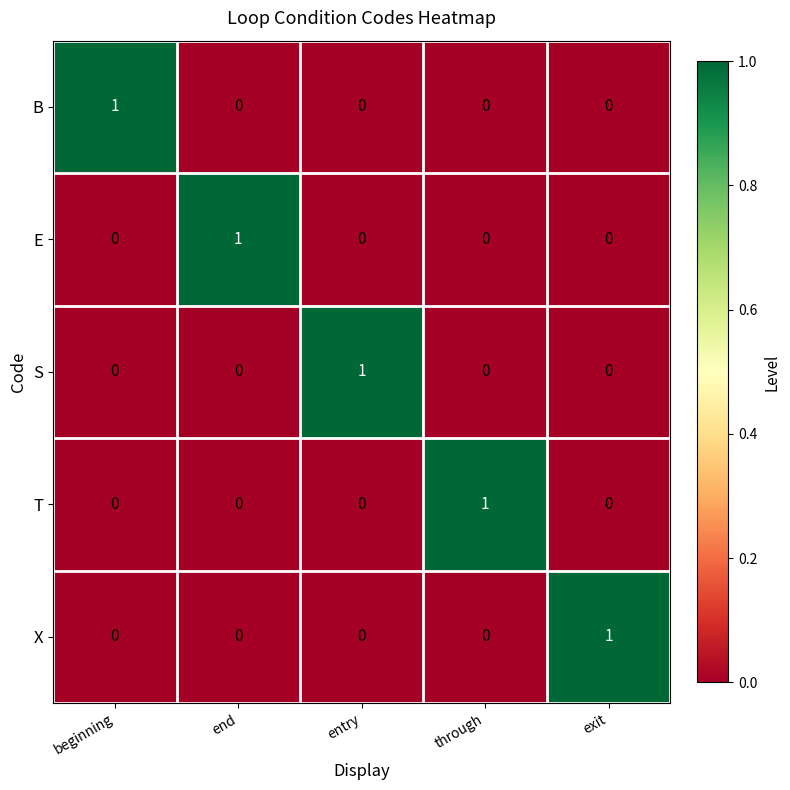

At which label does T reach its peak?

through